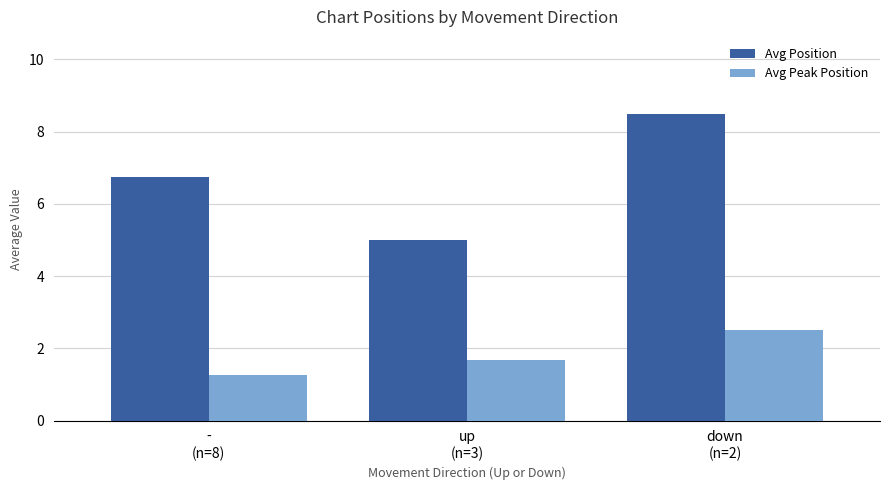

Count the number of data series in this chart.

2